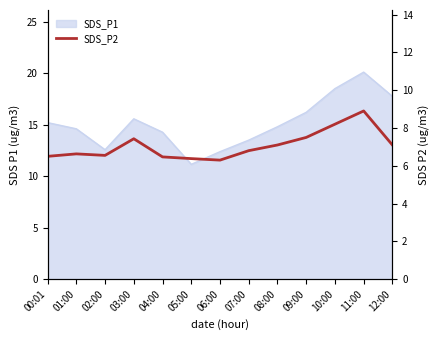

What is the label of the 11th point from the right?

02:00